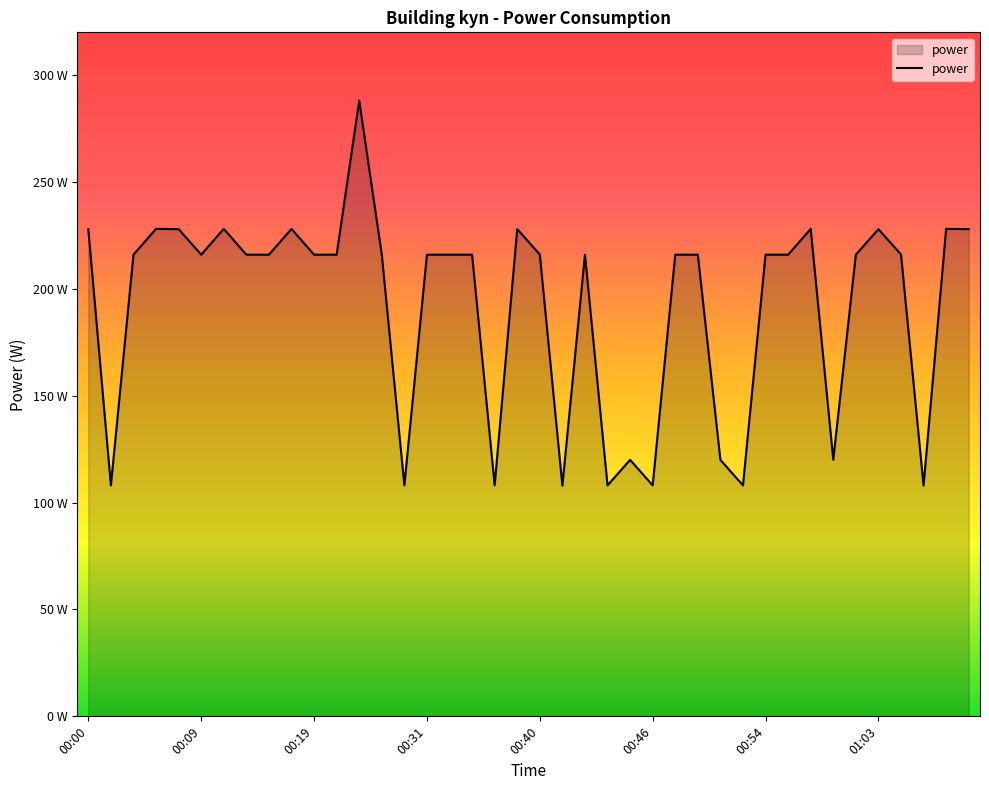

Is this an area chart (filled region under the line)?

Yes